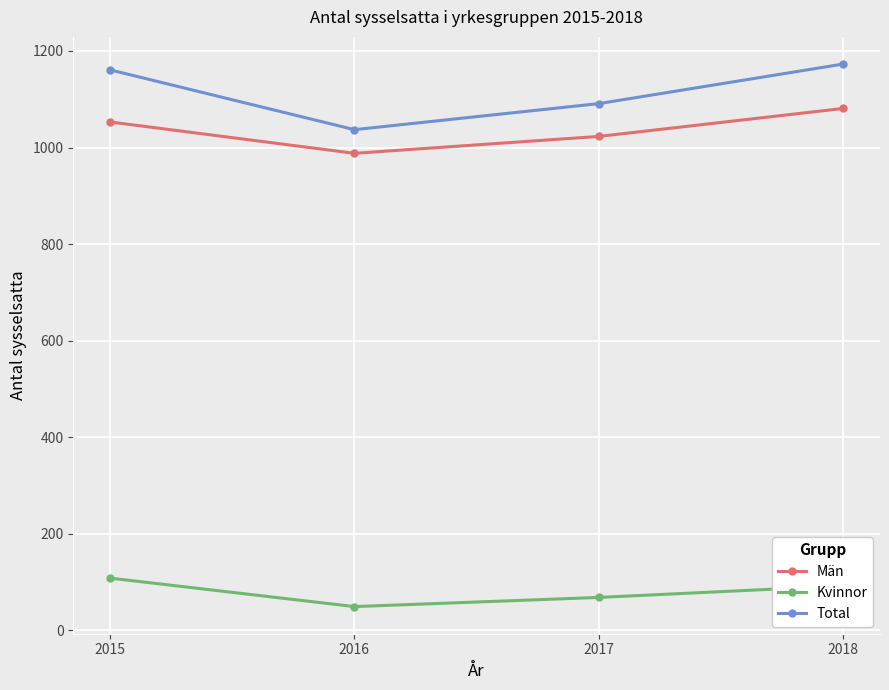

What is the difference between the maximum and minimum values in the Total series?

136